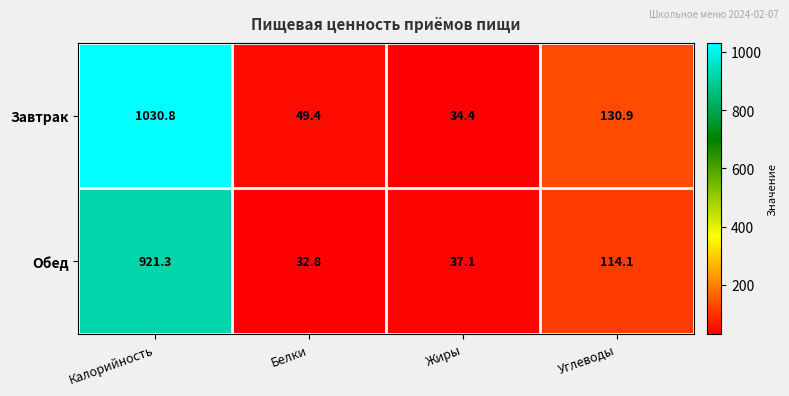

What is the total value across all series at Белки?

82.2